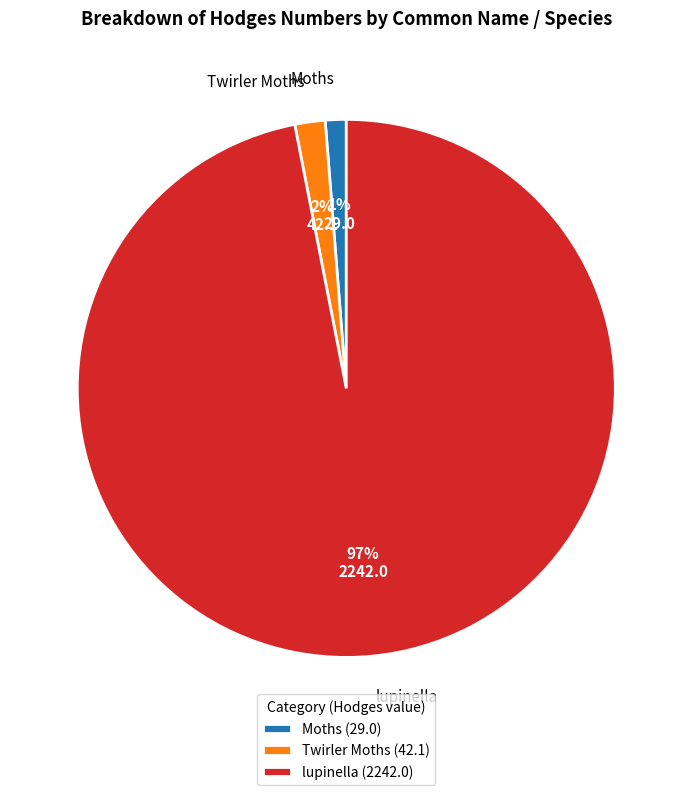

Is the sum of Twirler Moths and Moths greater than half?

No